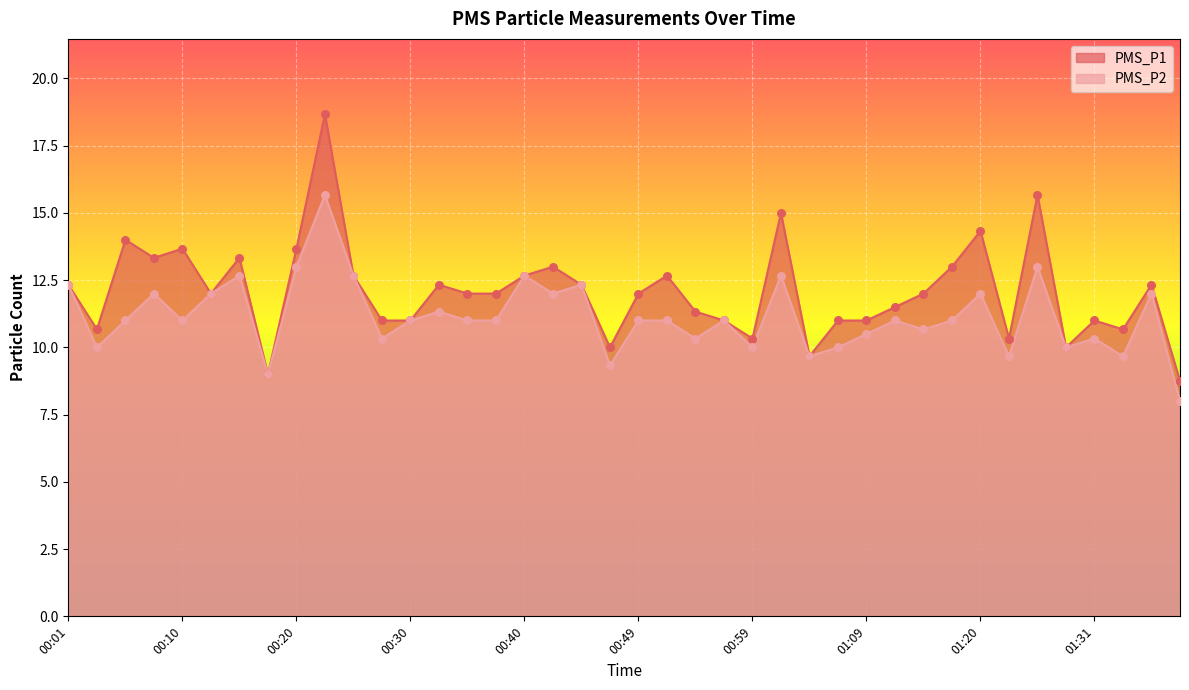

Which series contains the lowest Y value?

PMS_P2